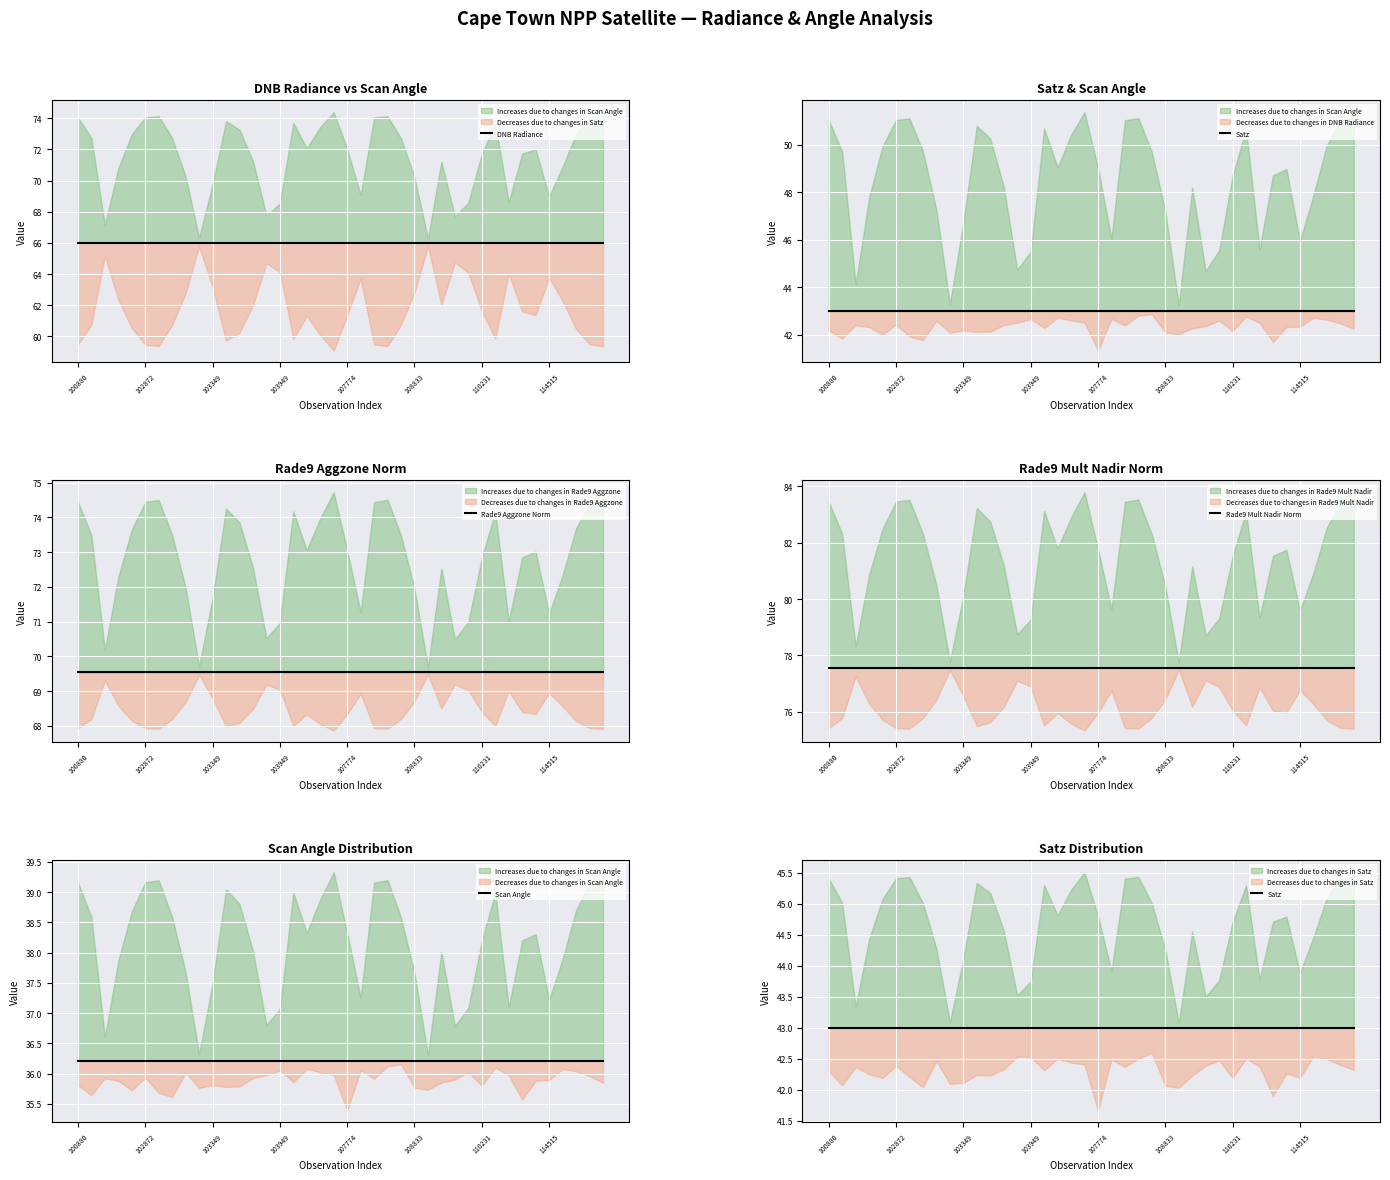

The Rade9 Mult Nadir Norm series shows 18.3 at 110231. True or false?

False